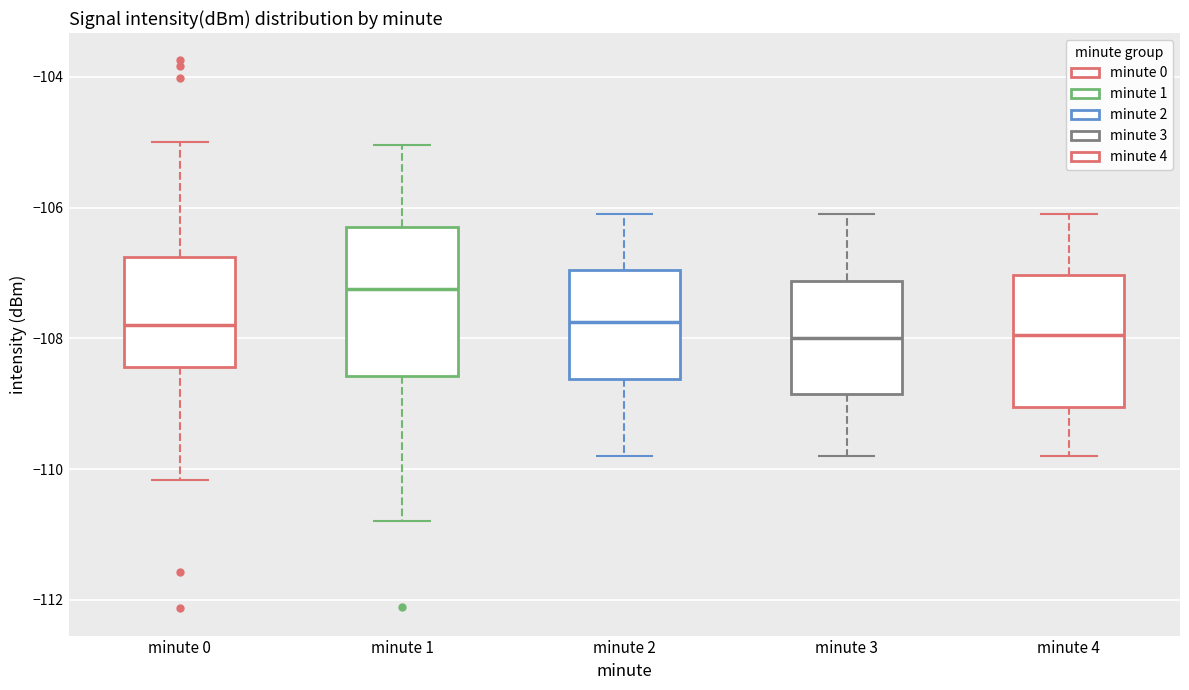

Which box's median line is the highest?

minute 1